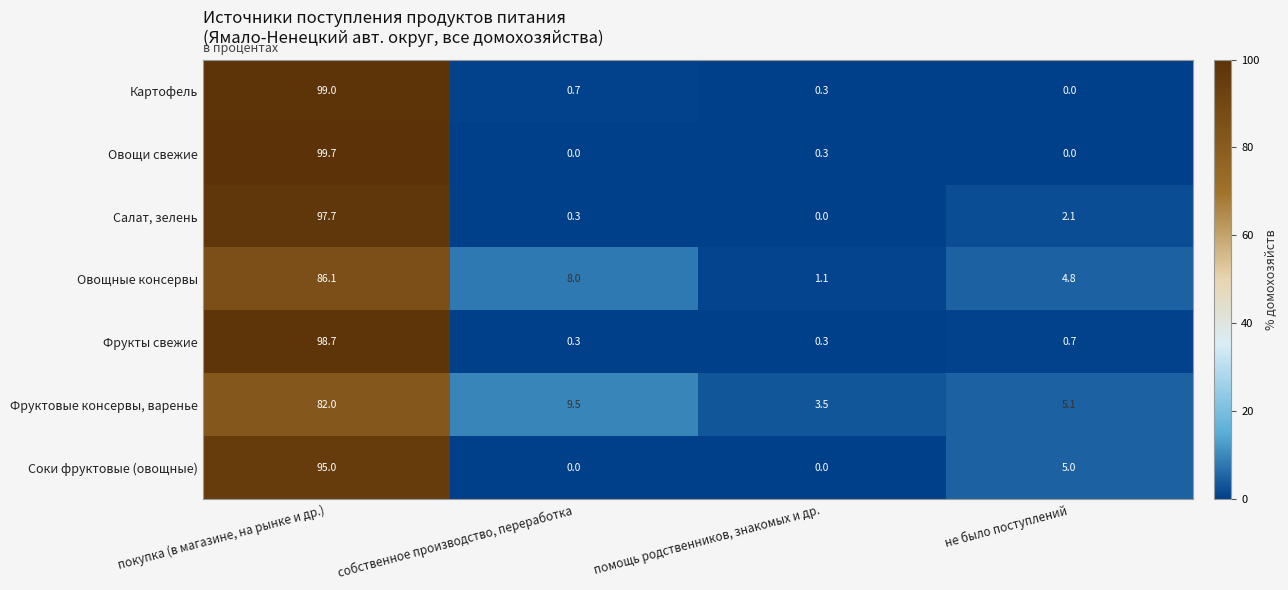

Reading right to left, extract all data points from this chart.

Картофель: не было поступлений=0.0	помощь родственников, знакомых и др.=0.3	собственное производство, переработка=0.7	покупка (в магазине, на рынке и др.)=99.0
Овощи свежие: не было поступлений=0.0	помощь родственников, знакомых и др.=0.3	собственное производство, переработка=0.0	покупка (в магазине, на рынке и др.)=99.7
Салат, зелень: не было поступлений=2.1	помощь родственников, знакомых и др.=0.0	собственное производство, переработка=0.3	покупка (в магазине, на рынке и др.)=97.7
Овощные консервы: не было поступлений=4.8	помощь родственников, знакомых и др.=1.1	собственное производство, переработка=8.0	покупка (в магазине, на рынке и др.)=86.1
Фрукты свежие: не было поступлений=0.7	помощь родственников, знакомых и др.=0.3	собственное производство, переработка=0.3	покупка (в магазине, на рынке и др.)=98.7
Фруктовые консервы, варенье: не было поступлений=5.1	помощь родственников, знакомых и др.=3.5	собственное производство, переработка=9.5	покупка (в магазине, на рынке и др.)=82.0
Соки фруктовые (овощные): не было поступлений=5.0	помощь родственников, знакомых и др.=0.0	собственное производство, переработка=0.0	покупка (в магазине, на рынке и др.)=95.0